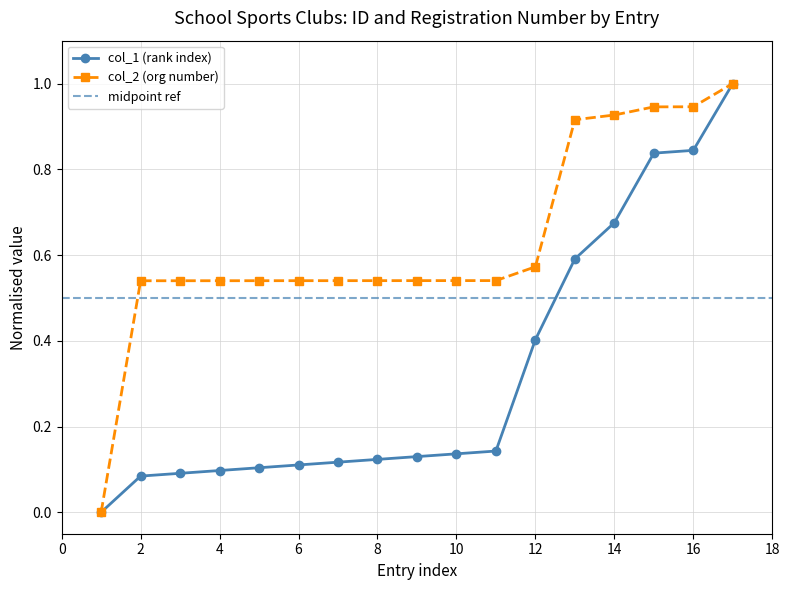

What is the sum of the col_2 values at 16 and 5?

1.5